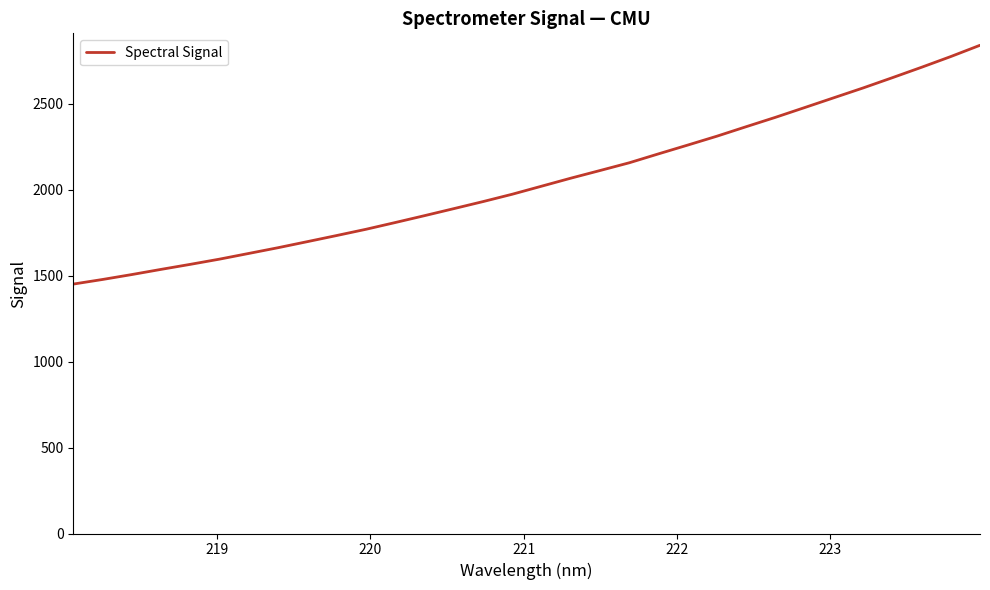

What is the difference between the maximum and minimum values?

1389.8